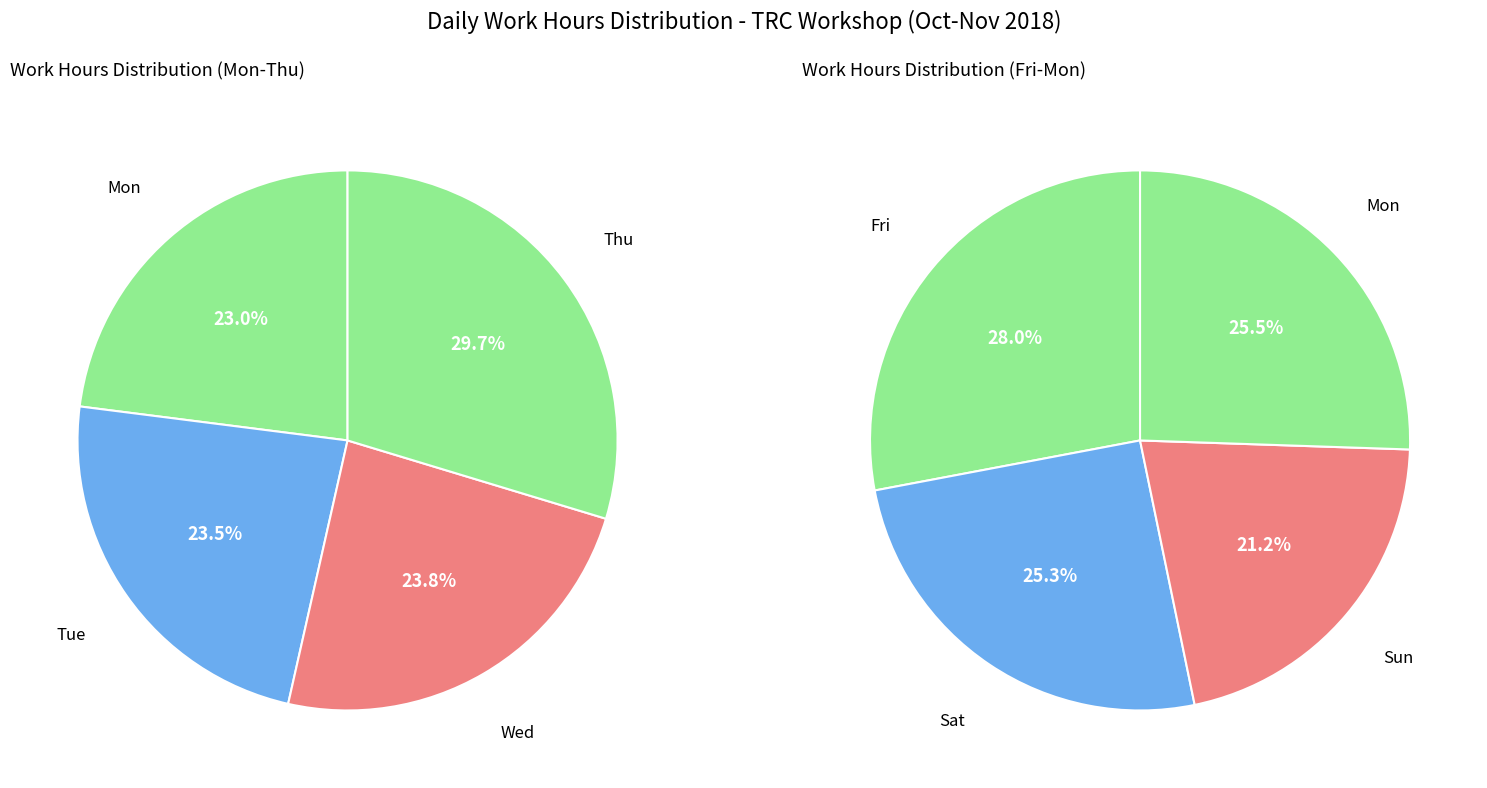

Is Wed the majority of the pie?

No